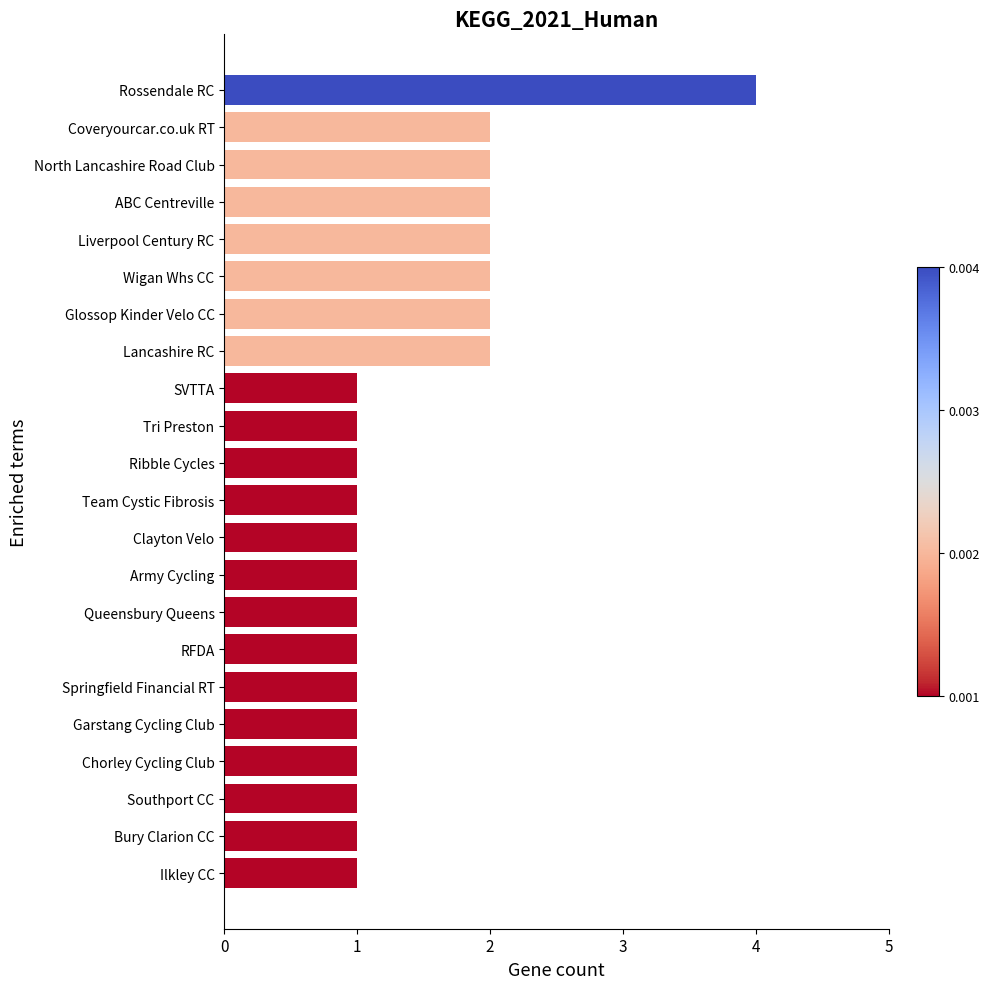

Reading bottom to top, transcribe all the data shown in this chart.

Ilkley CC=1	Bury Clarion CC=1	Southport CC=1	Chorley Cycling Club=1	Garstang Cycling Club=1	Springfield Financial RT=1	RFDA=1	Queensbury Queens=1	Army Cycling=1	Clayton Velo=1	Team Cystic Fibrosis=1	Ribble Cycles=1	Tri Preston=1	SVTTA=1	Lancashire RC=2	Glossop Kinder Velo CC=2	Wigan Whs CC=2	Liverpool Century RC=2	ABC Centreville=2	North Lancashire Road Club=2	Coveryourcar.co.uk RT=2	Rossendale RC=4